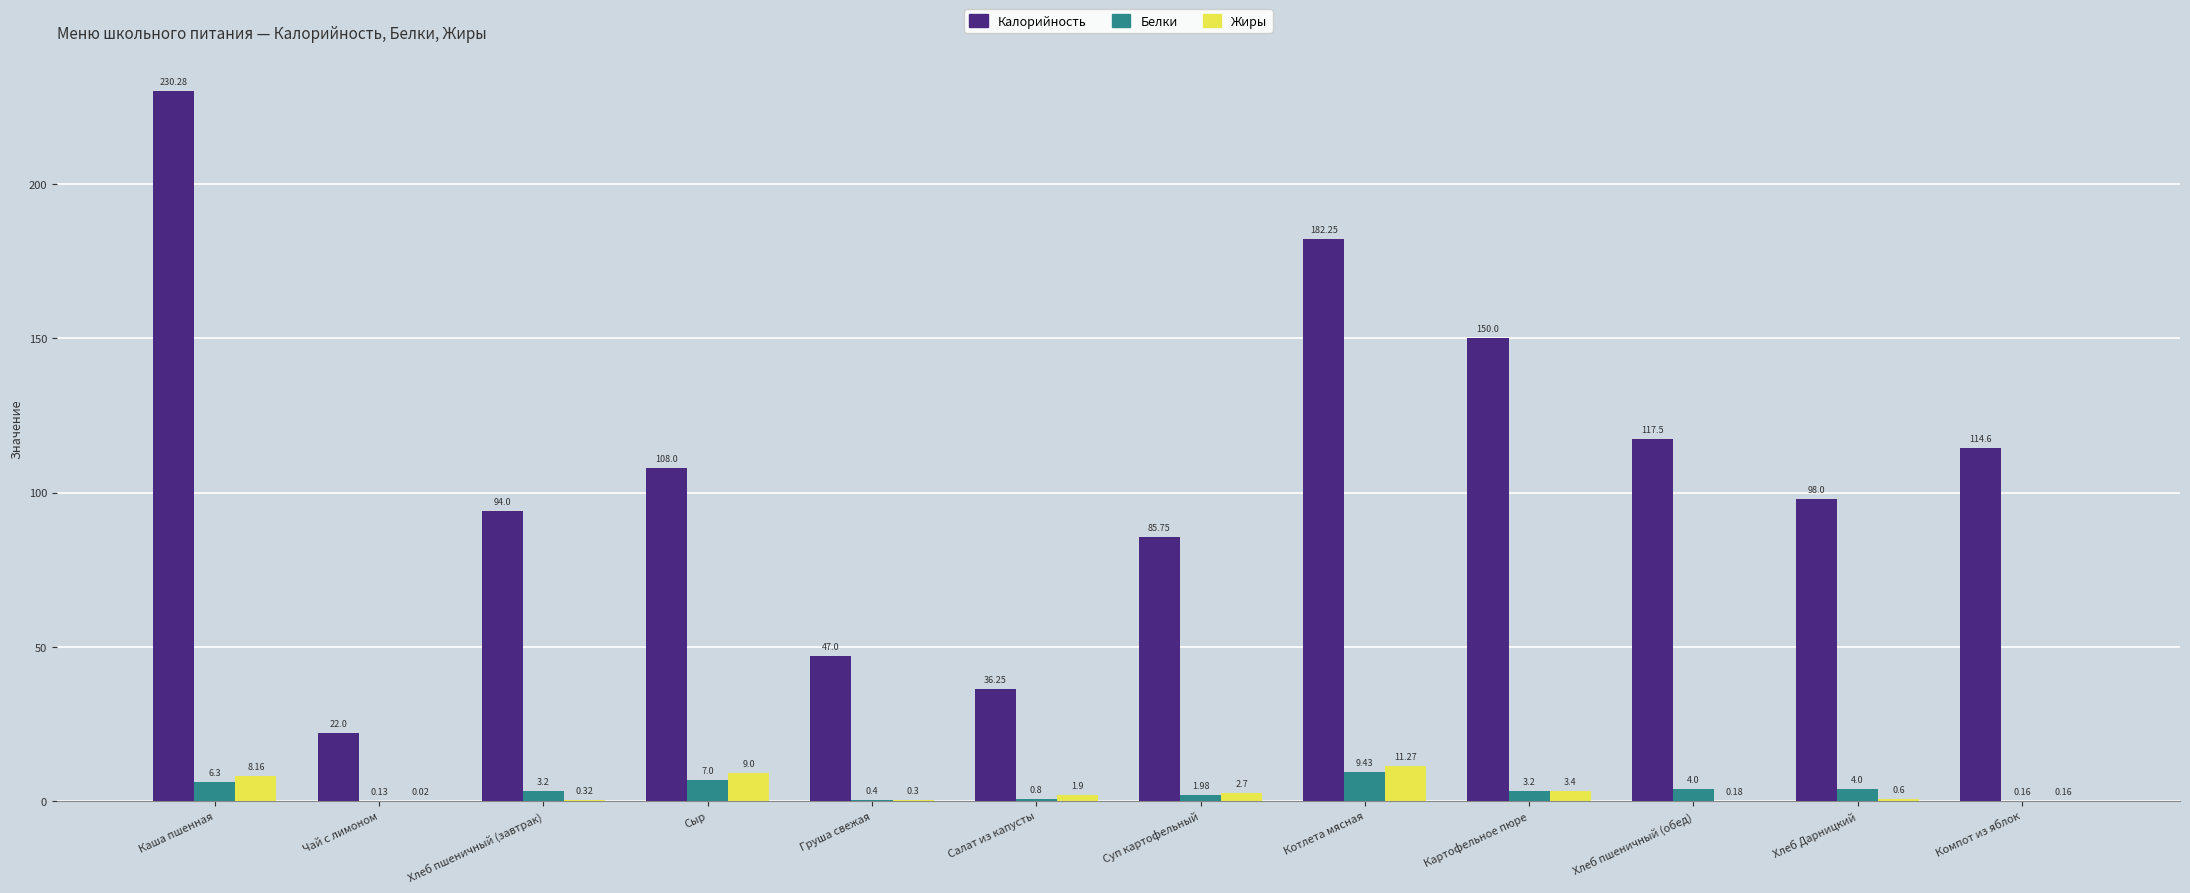

The Калорийность series shows 117.5 at Хлеб пшеничный (обед). True or false?

True